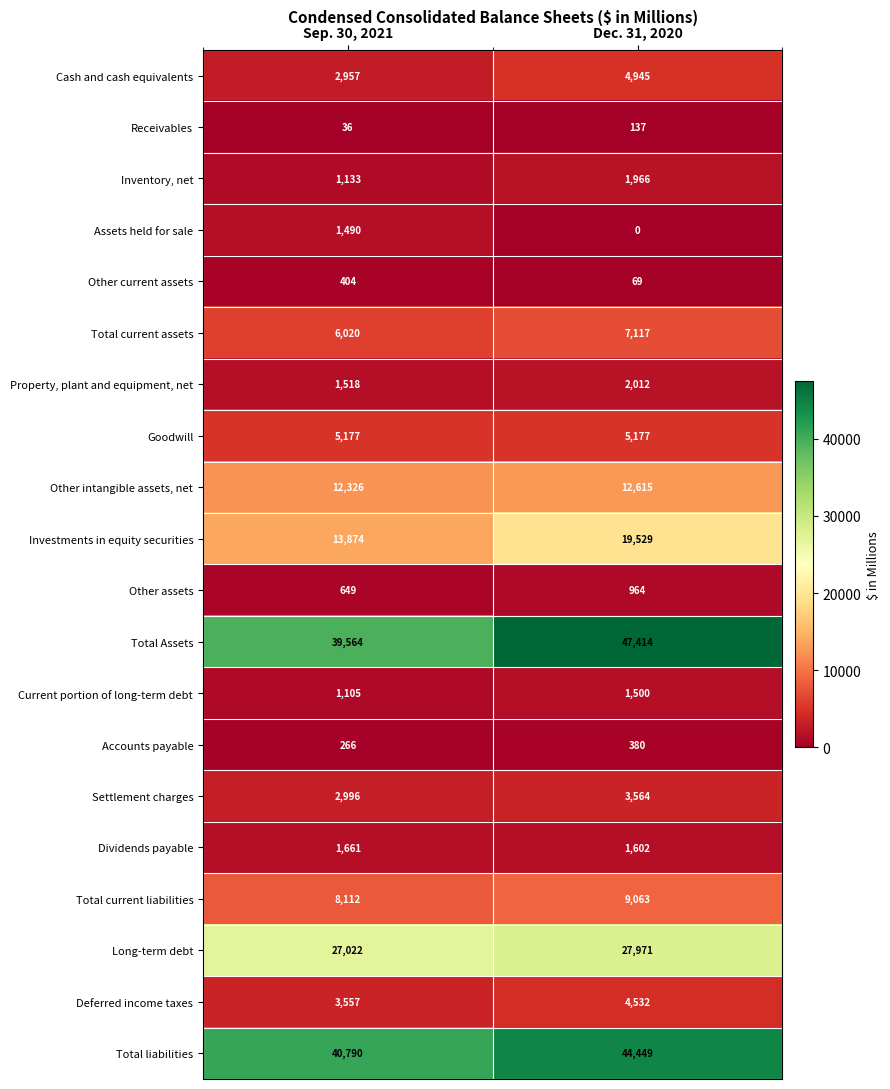

The Other intangible assets, net series shows 12326 at Sep. 30, 2021. True or false?

True